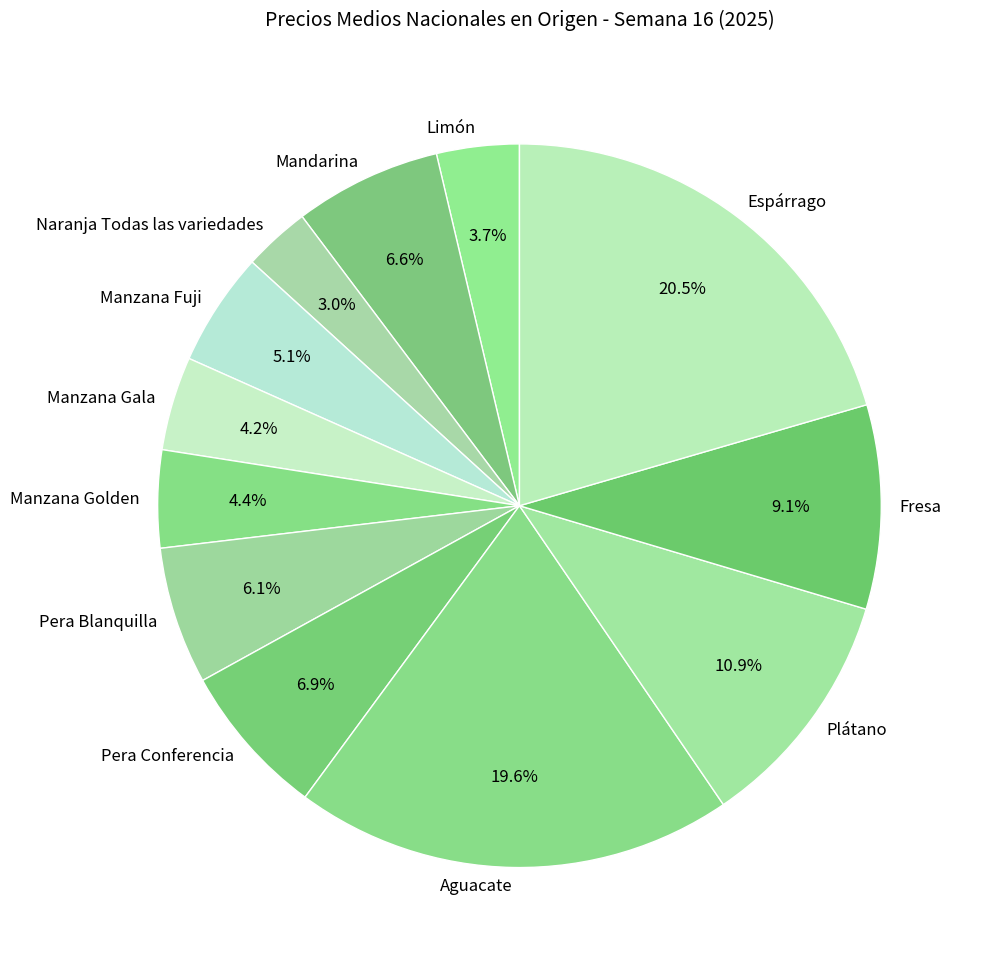

Is Plátano the majority of the pie?

No